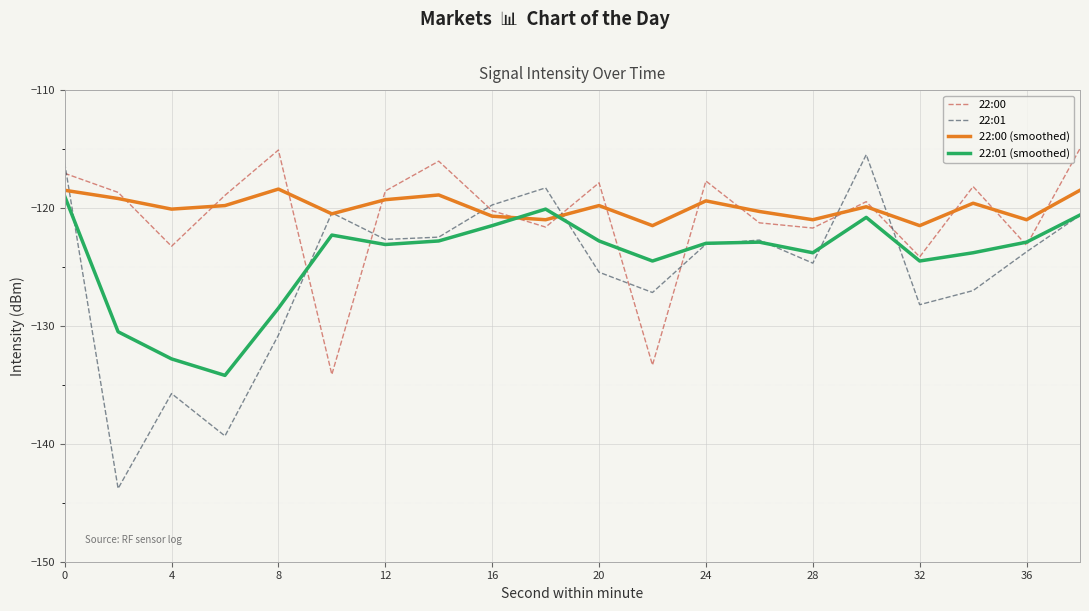

List the series in order of their overall mean, lowest first.

22:01, 22:01 (smoothed), 22:00, 22:00 (smoothed)